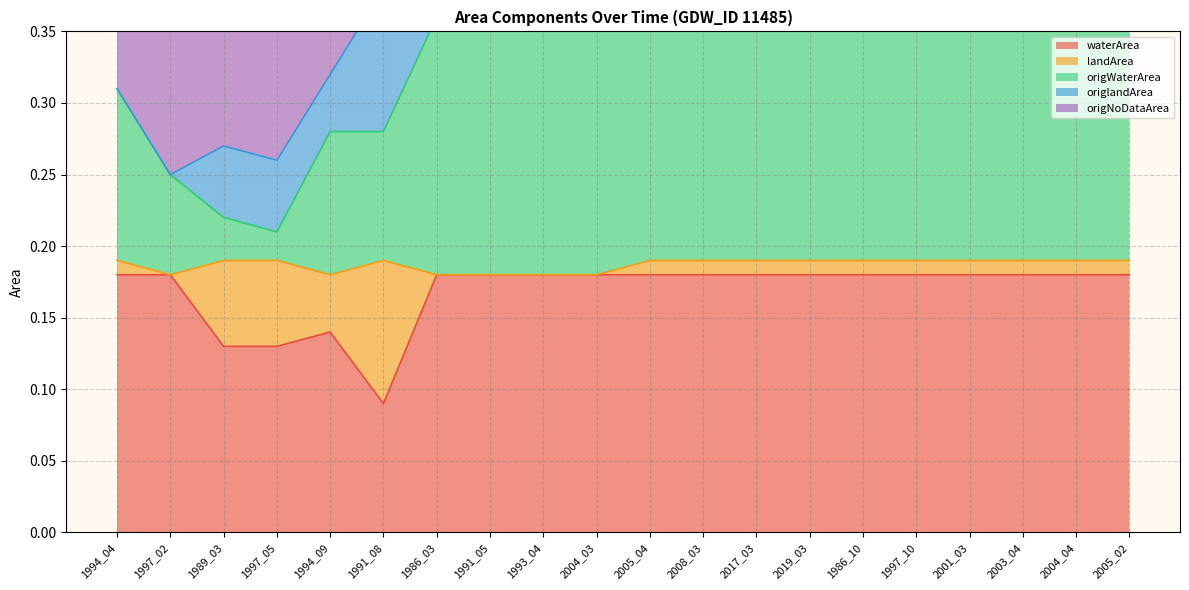

What is the total value across all series at 2001_03?

0.9